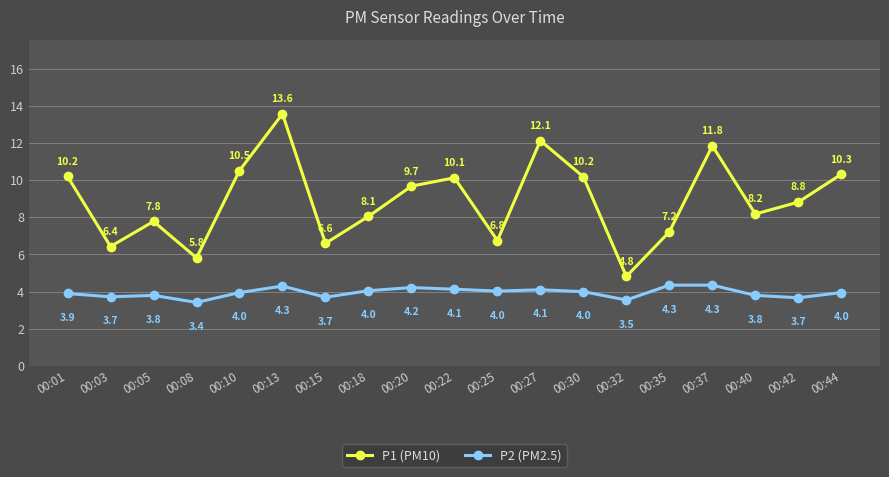

What is the total value across all series at 00:15?

10.3